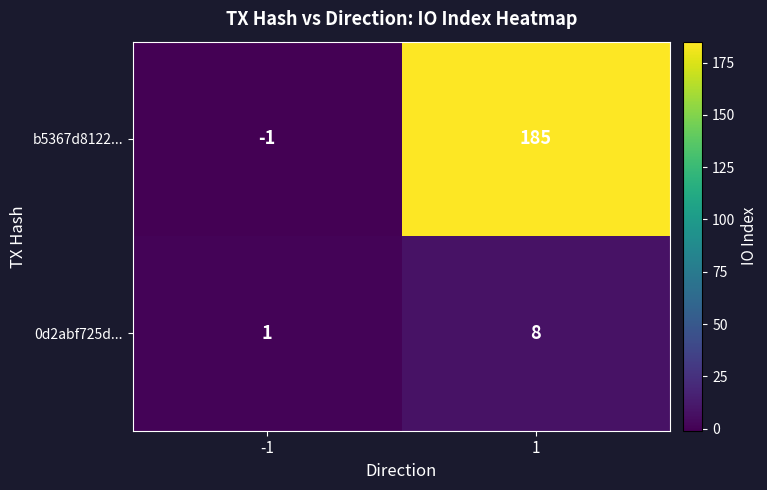

Rank the series by their average value, from lowest to highest.

0d2abf725d..., b5367d8122...